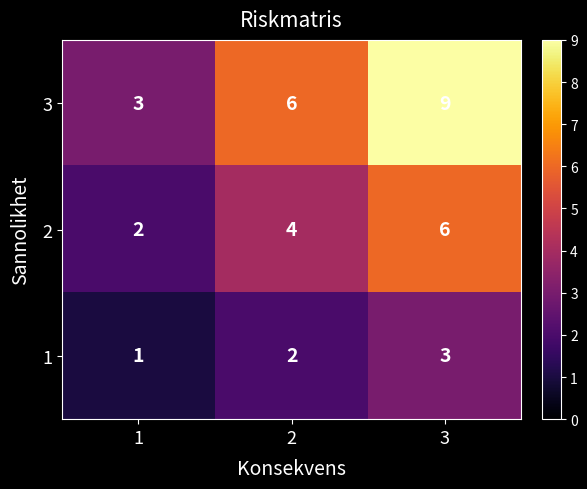

Reading left to right, extract all data points from this chart.

3: 1=3	2=6	3=9
2: 1=2	2=4	3=6
1: 1=1	2=2	3=3